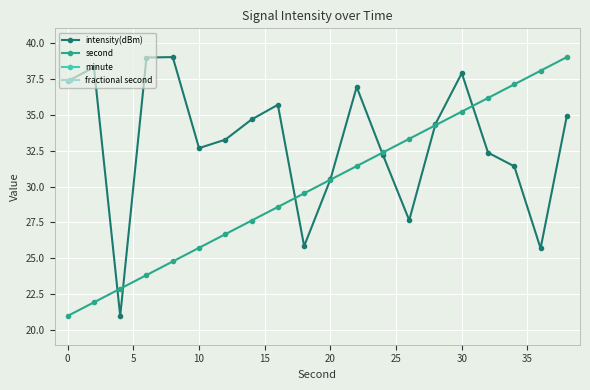

Reading left to right, transcribe all the data shown in this chart.

intensity(dBm): 37.3	38.3	21.0	39.0	39.0	32.7	33.3	34.7	35.7	25.9	30.5	36.9	32.2	27.7	34.4	37.9	32.4	31.4	25.7	34.9
second: 21.0	21.9	22.9	23.8	24.8	25.7	26.7	27.6	28.6	29.5	30.5	31.4	32.4	33.3	34.3	35.2	36.2	37.1	38.1	39.0
minute: 0.0	0.0	0.0	0.0	0.0	0.0	0.0	0.0	0.0	0.0	0.0	0.0	0.0	0.0	0.0	0.0	0.0	0.0	0.0	0.0
fractional second: 0.0	0.0	0.0	0.0	0.0	0.0	0.0	0.0	0.0	0.0	0.0	0.0	0.0	0.0	0.0	0.0	0.0	0.0	0.0	0.0